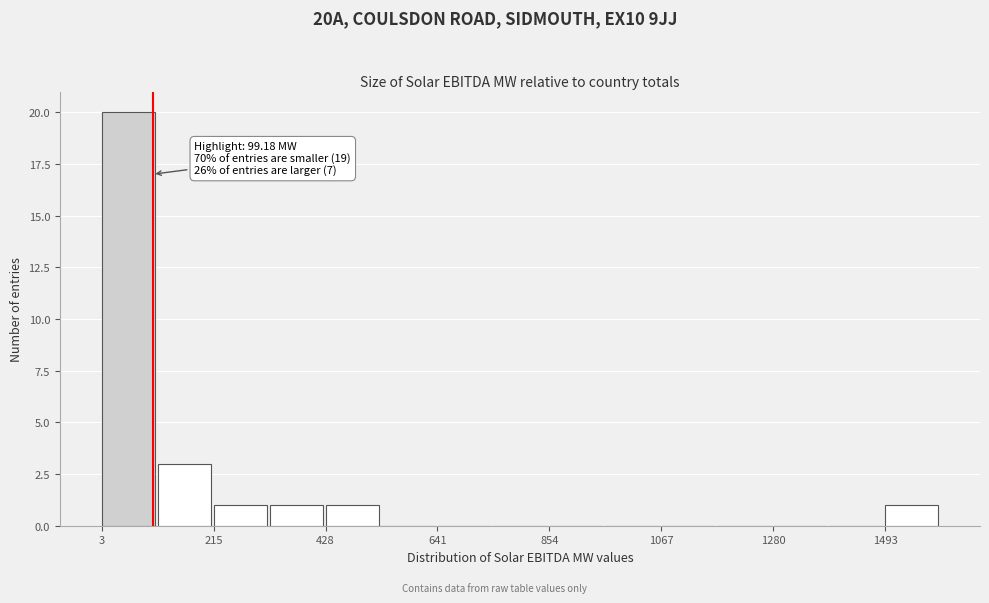

Read against the x-axis, roughly where is the centre of the tallest bar?

50